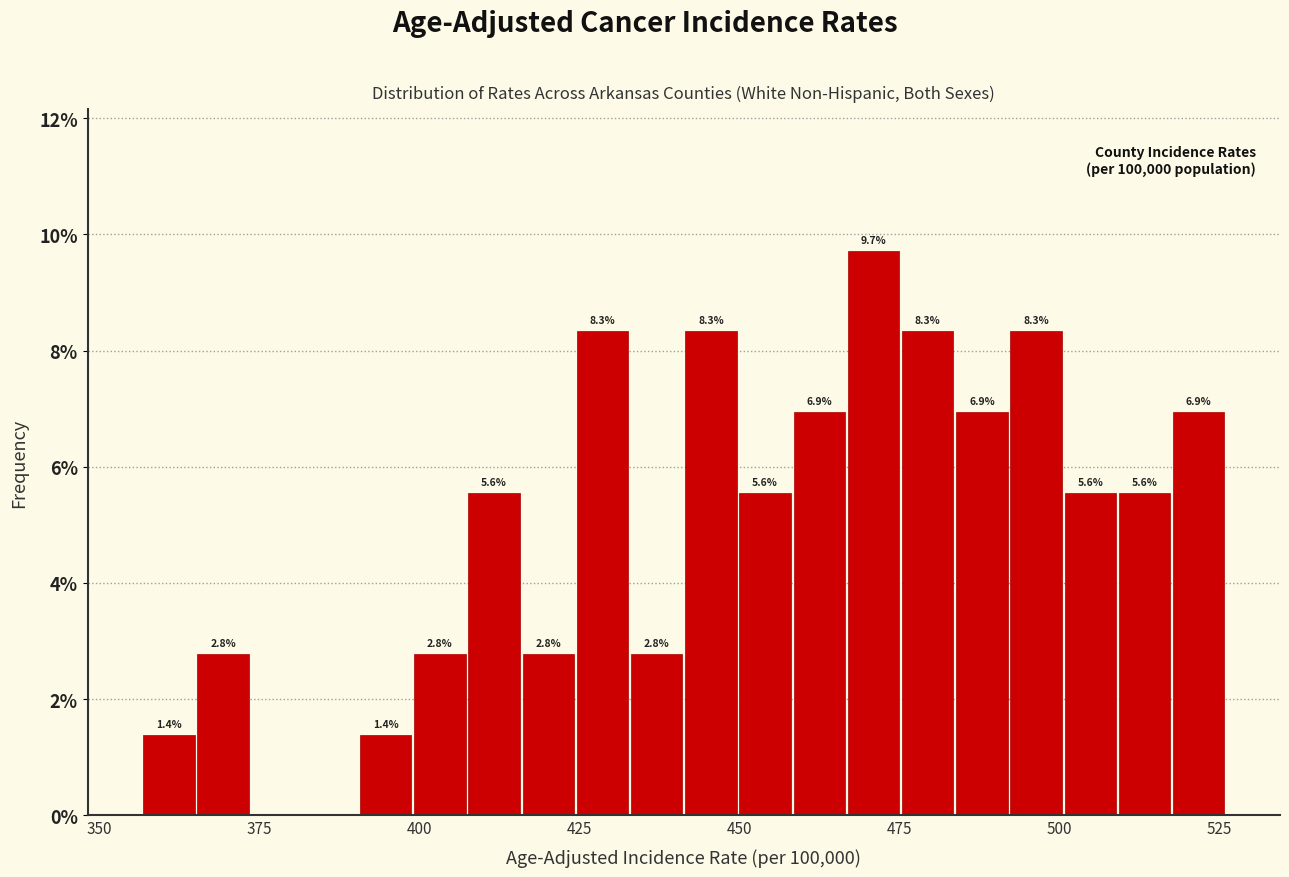

Around what value on the x-axis is the tallest bar? Give the approximate position of its centre, as read against the axis.

470